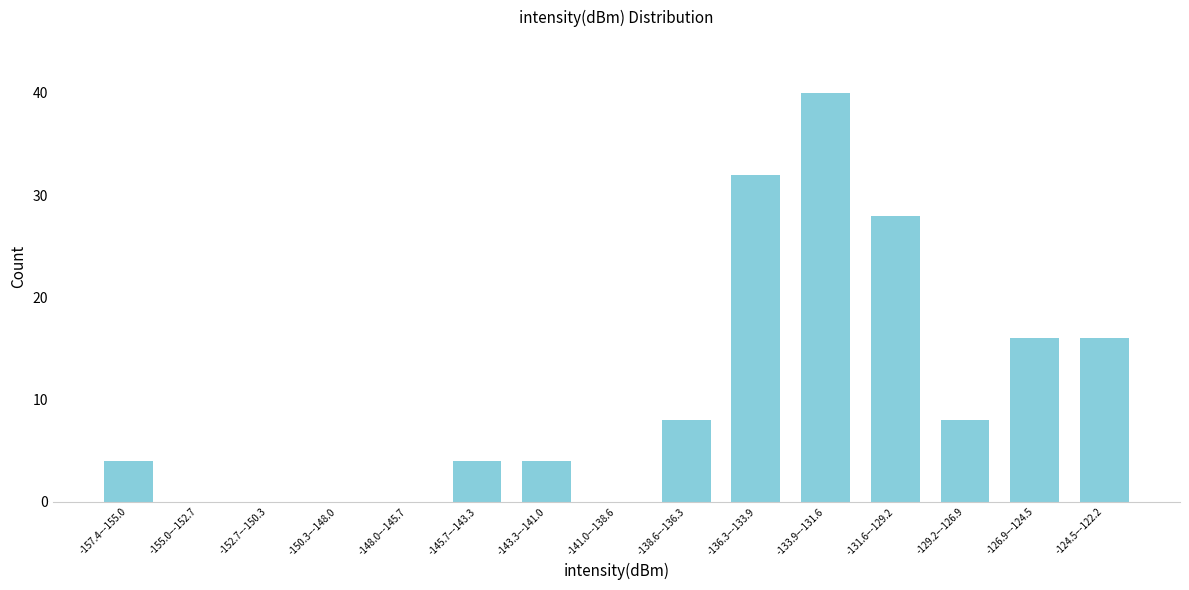

Reading right to left, what are all the values shown in this chart?

-124.5–-122.2=16	-126.9–-124.5=16	-129.2–-126.9=8	-131.6–-129.2=28	-133.9–-131.6=40	-136.3–-133.9=32	-138.6–-136.3=8	-141.0–-138.6=0	-143.3–-141.0=4	-145.7–-143.3=4	-148.0–-145.7=0	-150.3–-148.0=0	-152.7–-150.3=0	-155.0–-152.7=0	-157.4–-155.0=4